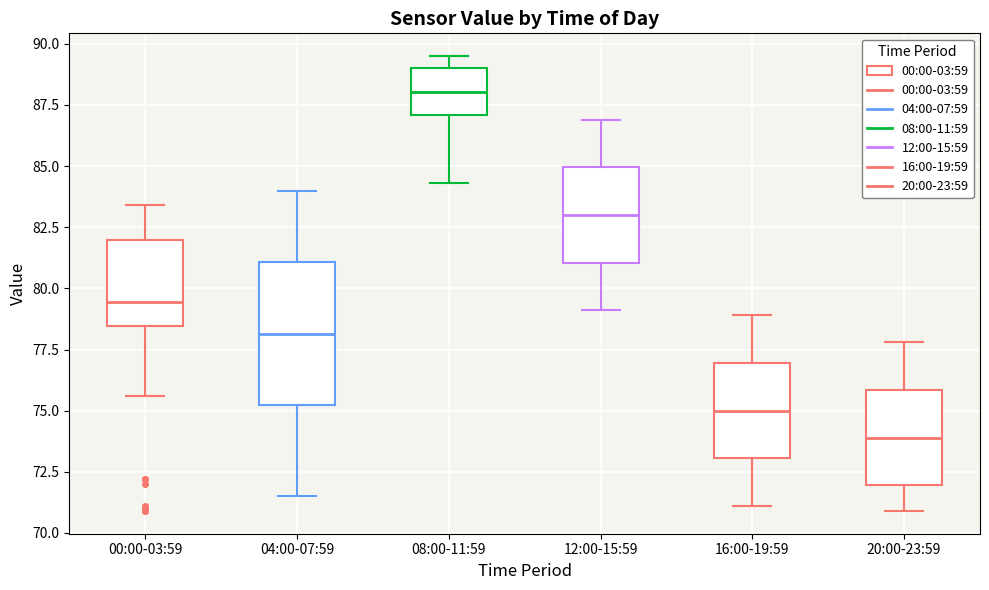

Where does the lower whisker of the box for 20:00-23:59 end on the y-axis? The values are not printed on the chart, so give them approximately, as read against the axis.

71.0